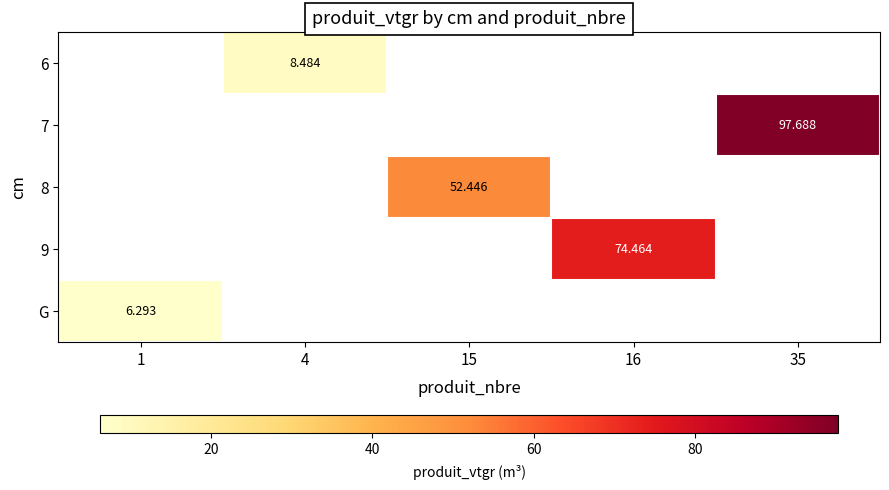

The value of 7 at 35 is 34.1. True or false?

False